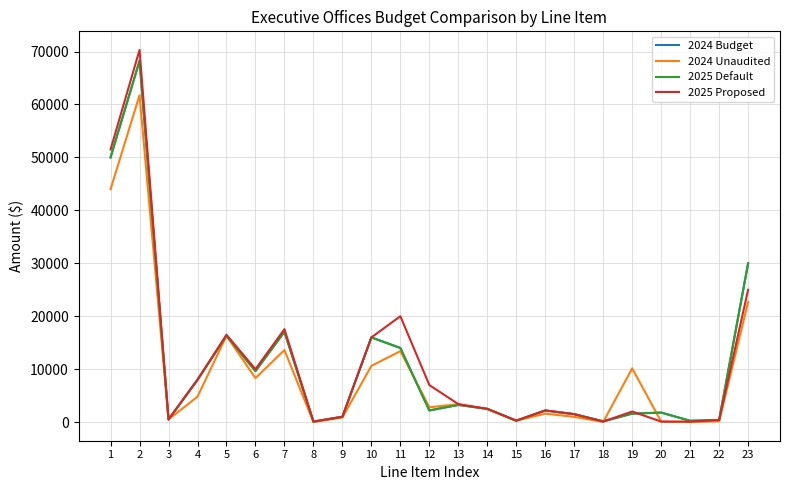

Does the chart have visible grid lines?

Yes